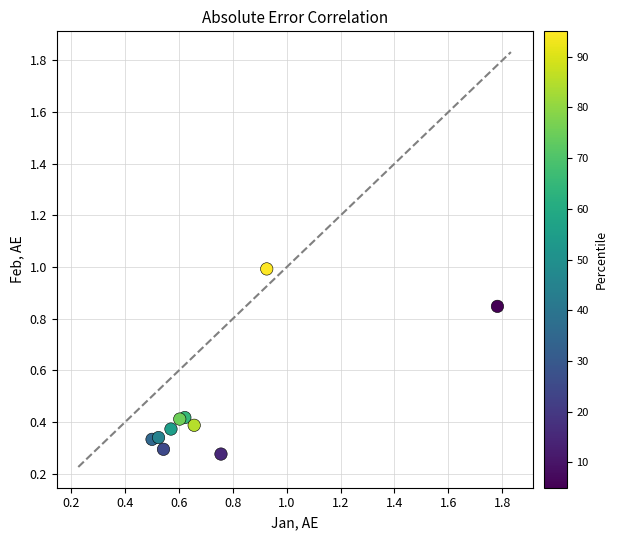

What is the range of X values (max minus min)?

1.3